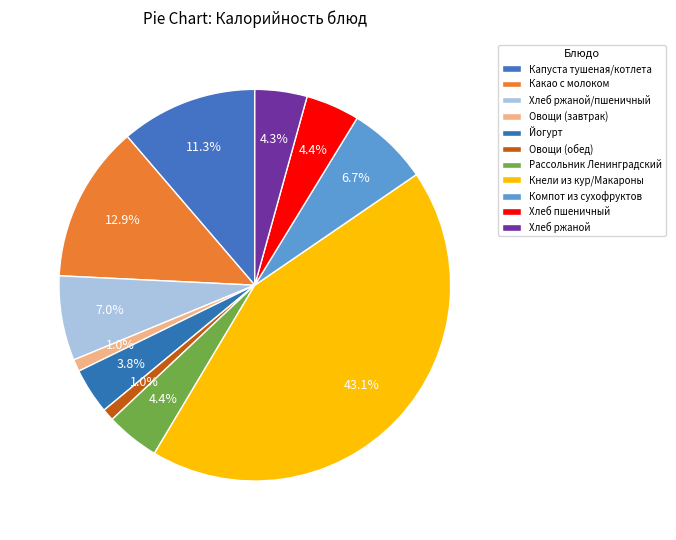

To the nearest percent, what portion does Овощи (завтрак) represent?

1%